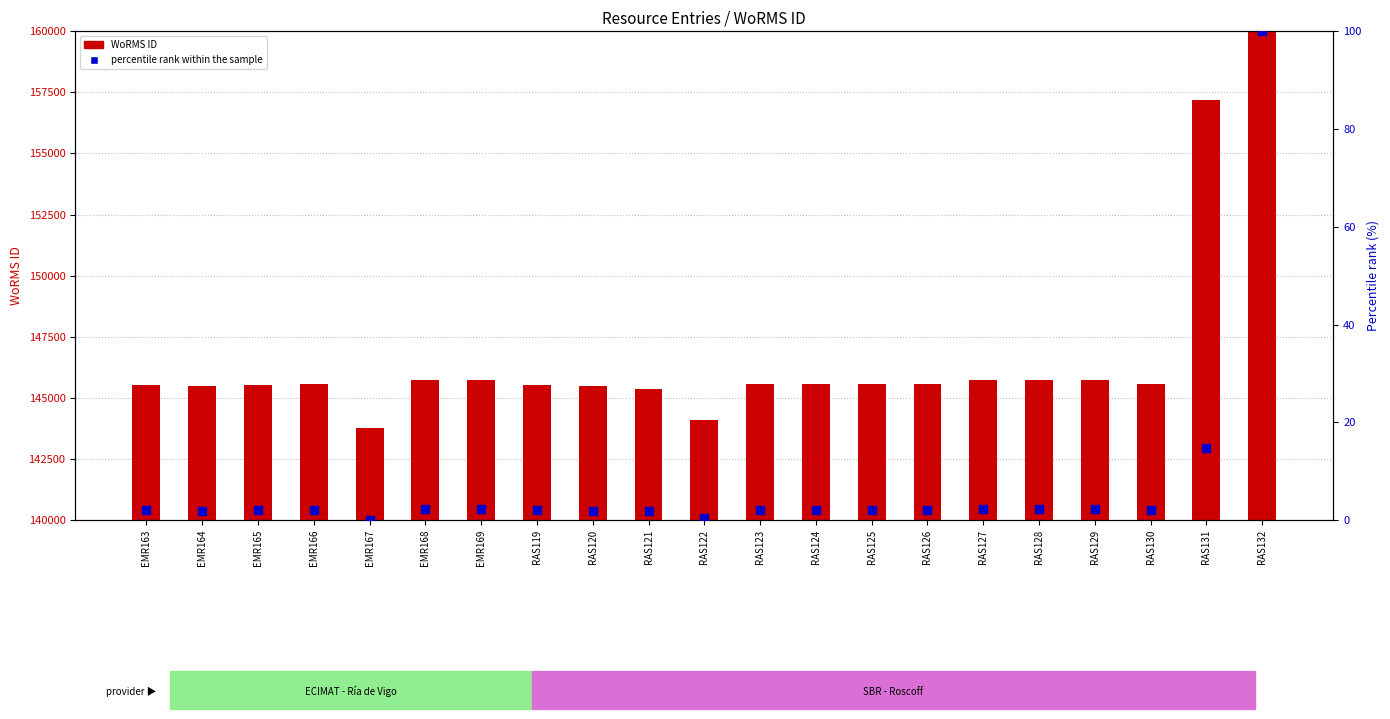

What is the total value across all series at EMR167?

143755.0